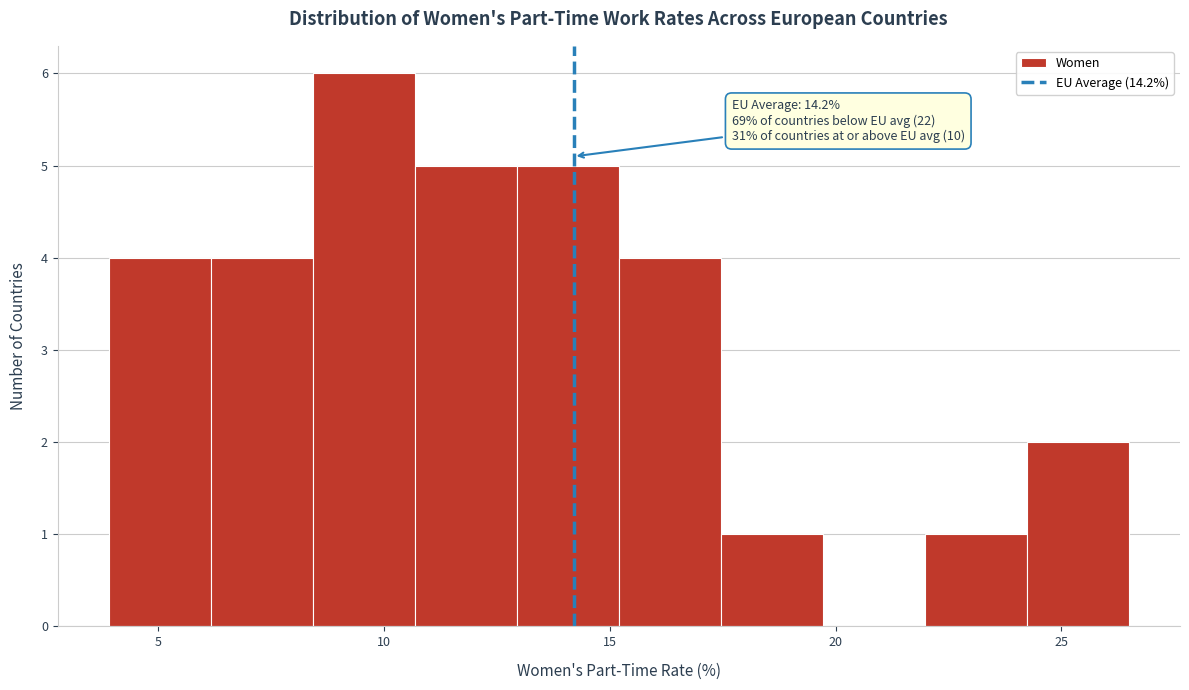

Over which range of the x-axis is the bar tallest?

8.5 to 10.5